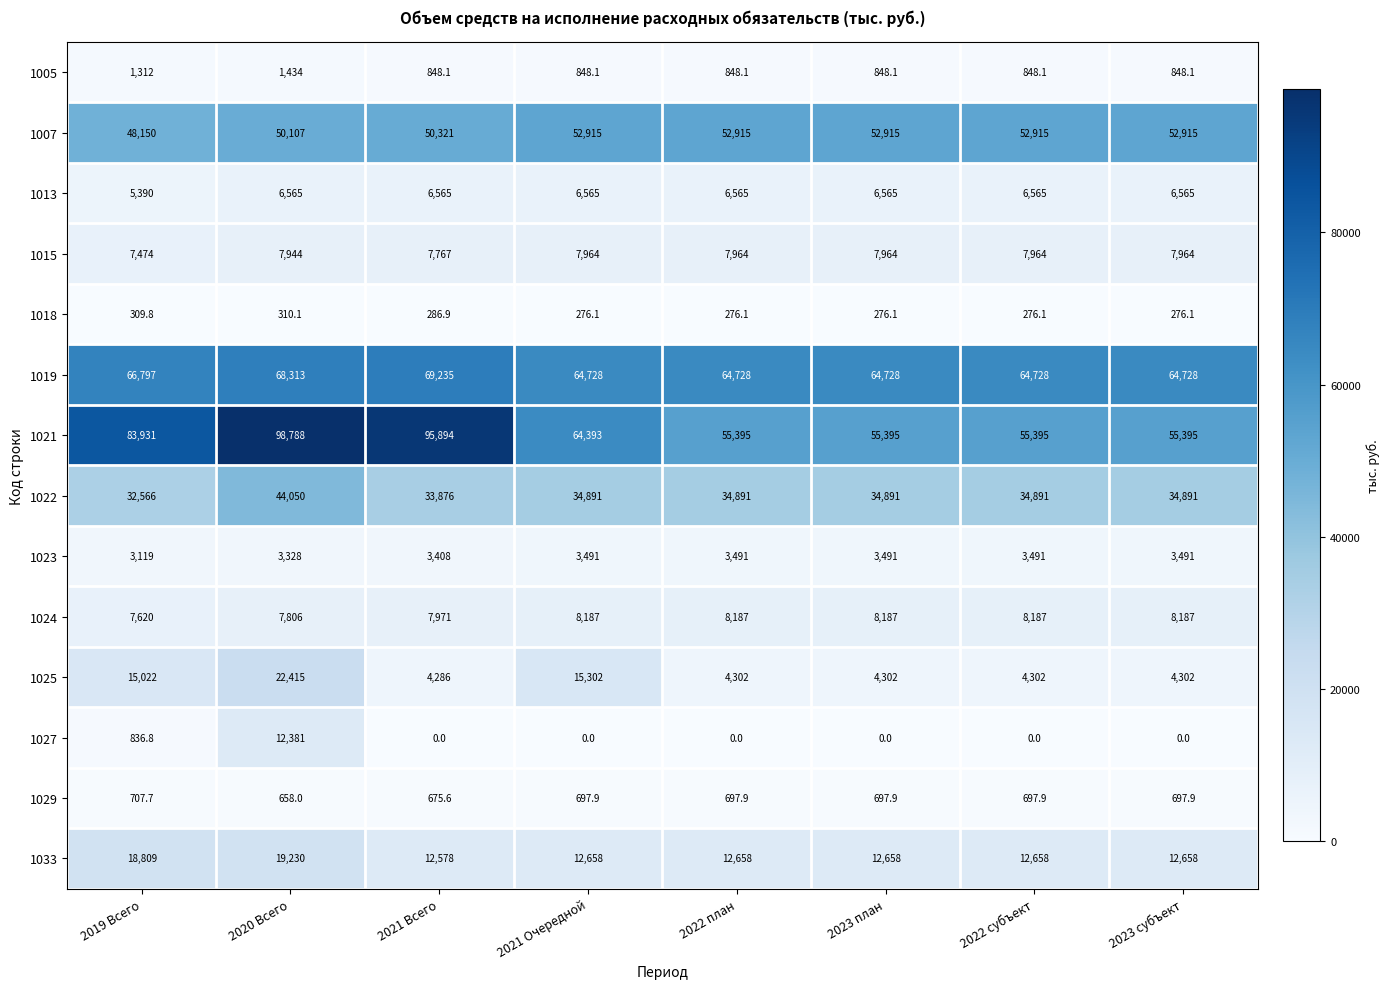

What is the average value of the 1019 series?

65998.1